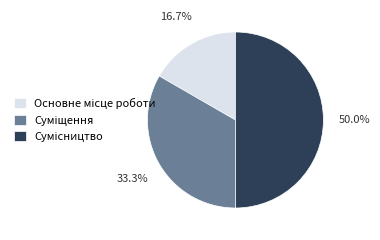

Is there a majority slice in this chart?

No